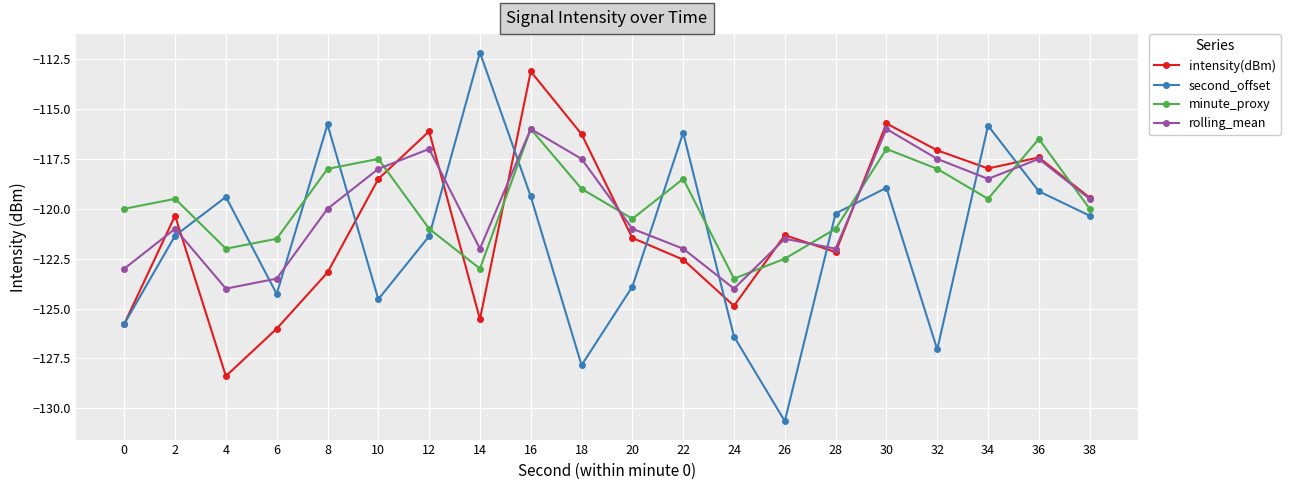

Where is the first local minimum for minute_proxy?

4